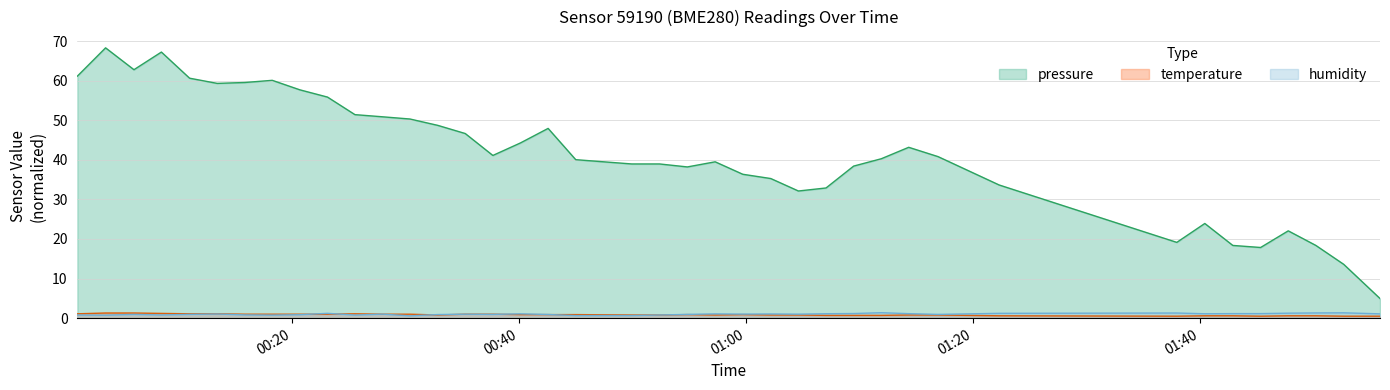

Reading left to right, transcribe all the data shown in this chart.

pressure: 61.1	68.3	62.8	67.2	60.6	59.3	59.5	60.1	57.7	55.9	51.4	50.9	50.3	48.7	46.6	41.1	44.3	47.9	40.0	39.0	39.0	38.2	39.5	36.4	35.3	32.1	32.9	38.4	40.3	43.2	40.8	33.6	19.1	23.9	18.4	17.9	22.1	18.4	13.6	5.0
temperature: 1.1	1.3	1.3	1.2	1.1	1.1	1.0	1.0	1.0	1.0	1.1	1.0	1.0	0.8	1.0	1.0	0.9	0.9	0.9	0.8	0.8	0.9	0.8	0.9	0.8	0.8	0.7	0.7	0.7	0.8	0.8	0.6	0.5	0.6	0.6	0.5	0.6	0.6	0.5	0.5
humidity: 0.8	0.8	0.9	0.8	1.0	1.0	0.8	0.8	0.9	1.2	0.8	1.0	0.6	0.9	1.0	1.0	1.1	0.9	0.6	0.7	0.8	1.0	1.1	1.0	1.1	1.0	1.1	1.2	1.4	1.1	1.0	1.2	1.3	1.1	1.1	1.1	1.3	1.3	1.4	1.1